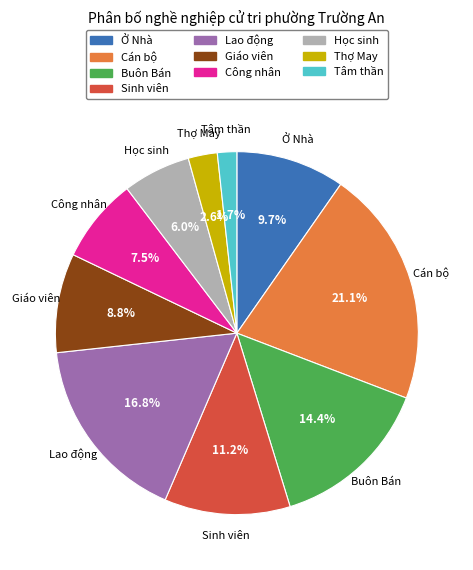

Combined, do Tâm thần and Thợ May account for over 50%?

No